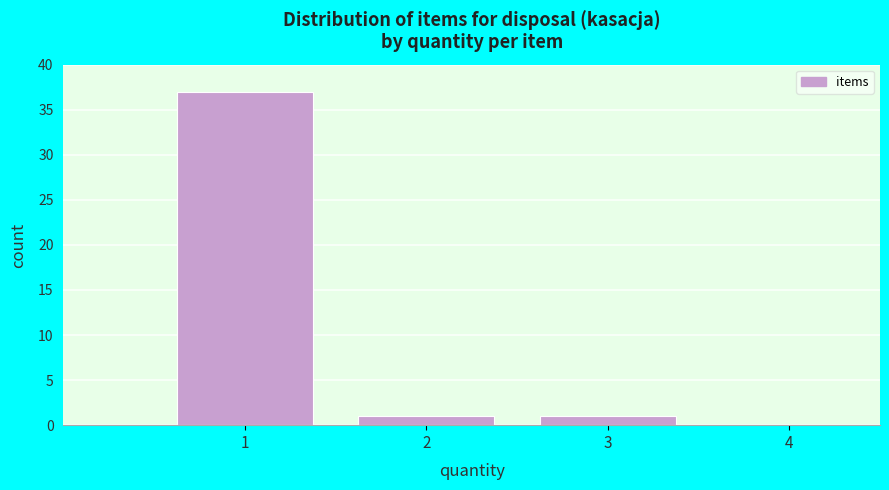

Which range on the x-axis has the tallest bar?

0.5 to 1.5